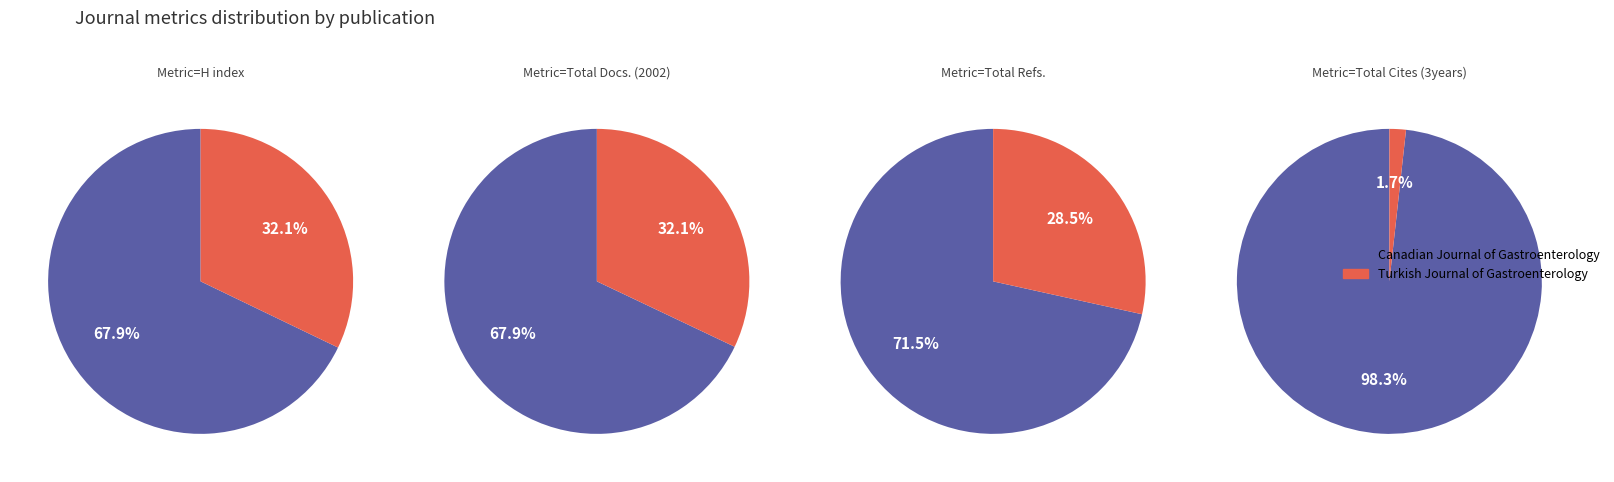

What percentage is NOT represented by Canadian Journal of Gastroenterology?

32.1%